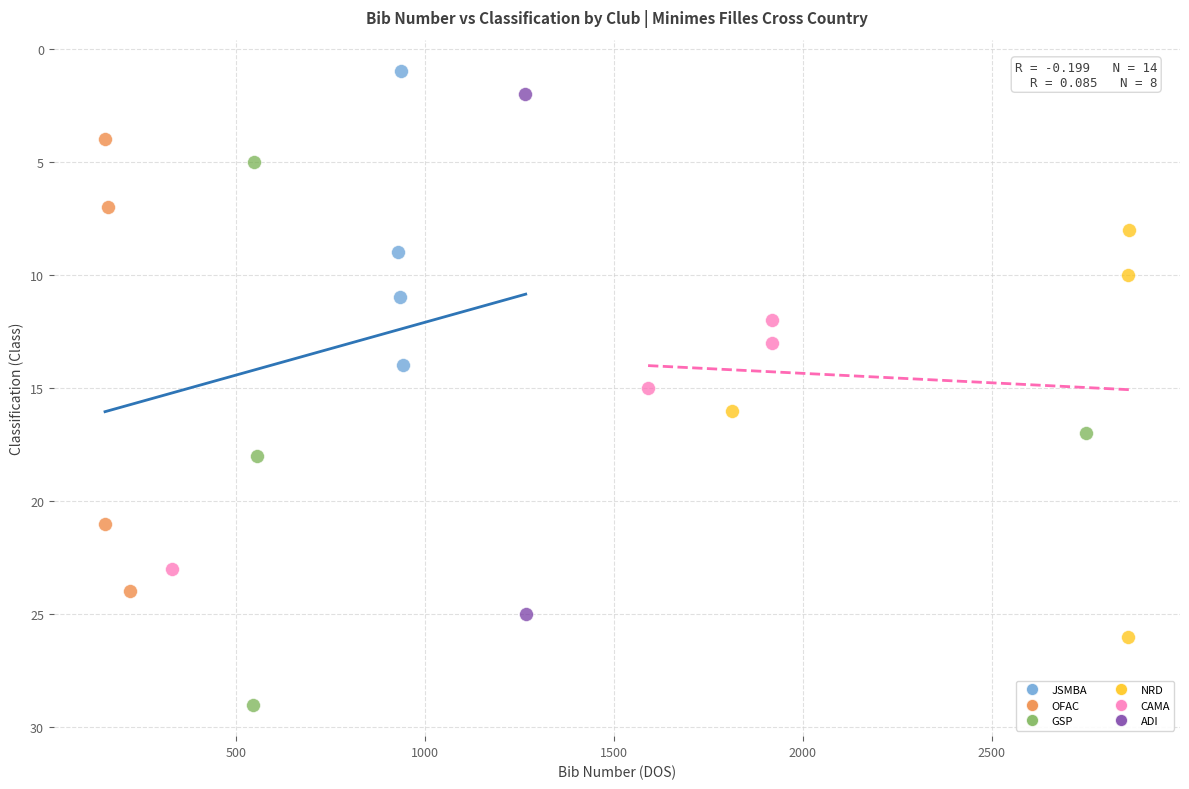

Which series has the largest Y range (max minus min)?

GSP